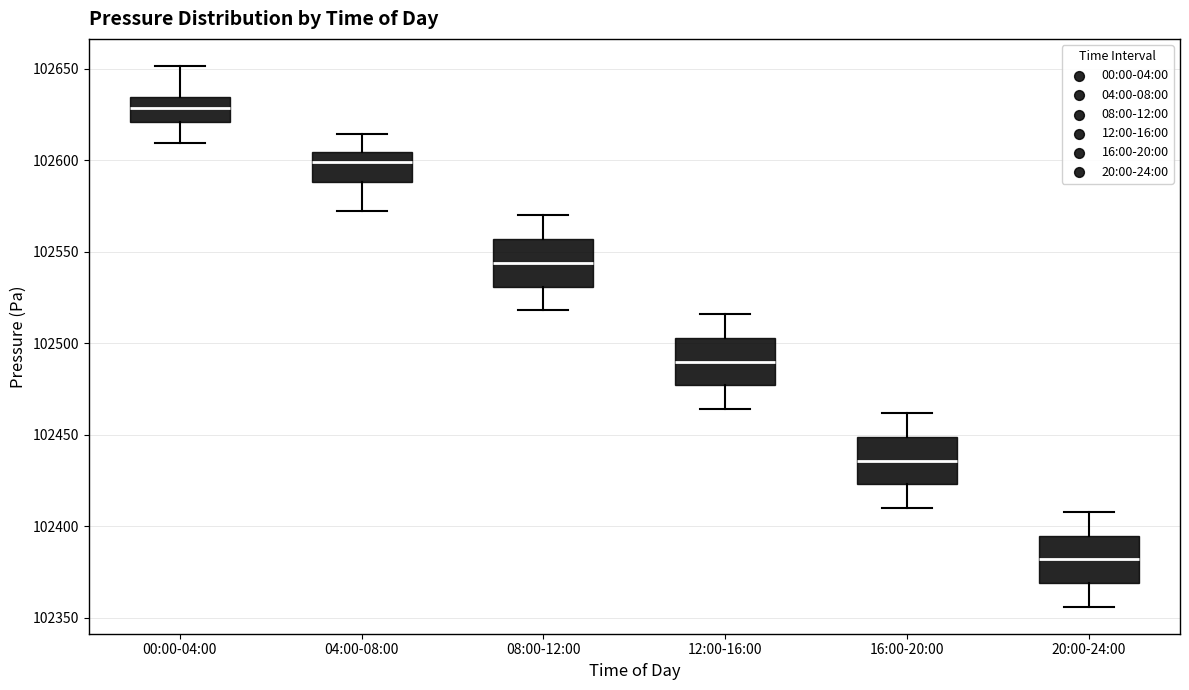

Reading left to right, read every box against the y-axis: the position of its median line, the range the box covers, and the ends of its whiskers. The values are not printed on the chart, so give them approximately, as read against the axis.

00:00-04:00: median 102630, box 102620 to 102635, whiskers 102610 to 102650
04:00-08:00: median 102600, box 102590 to 102605, whiskers 102570 to 102615
08:00-12:00: median 102545, box 102530 to 102555, whiskers 102520 to 102570
12:00-16:00: median 102490, box 102475 to 102505, whiskers 102465 to 102515
16:00-20:00: median 102435, box 102425 to 102450, whiskers 102410 to 102460
20:00-24:00: median 102380, box 102370 to 102395, whiskers 102355 to 102410